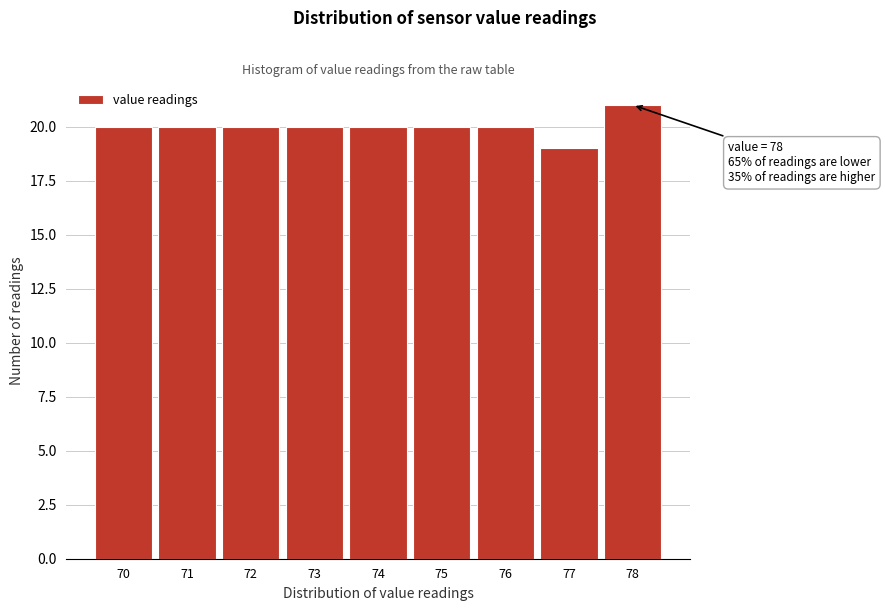

Over which range of the x-axis is the bar tallest?

77.5 to 78.5